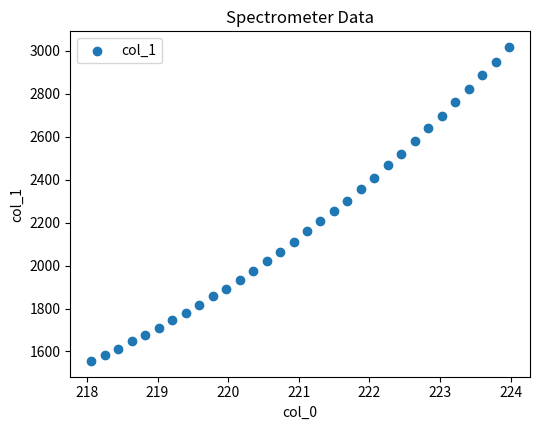

What is the range of X values (max minus min)?

5.9